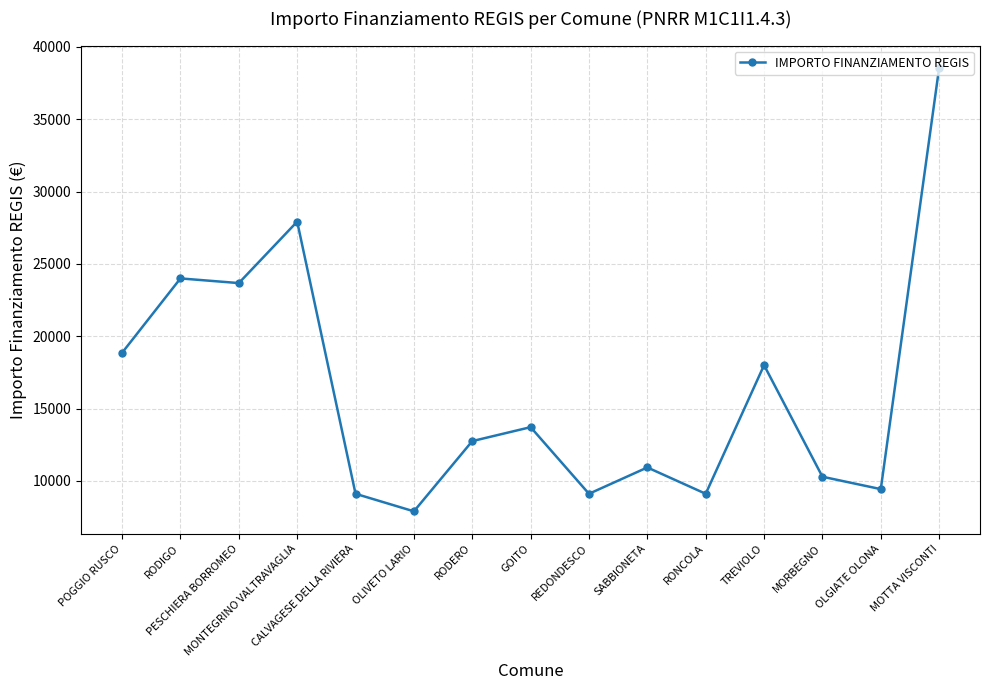

What is the value of the 1st point from the left?

18854